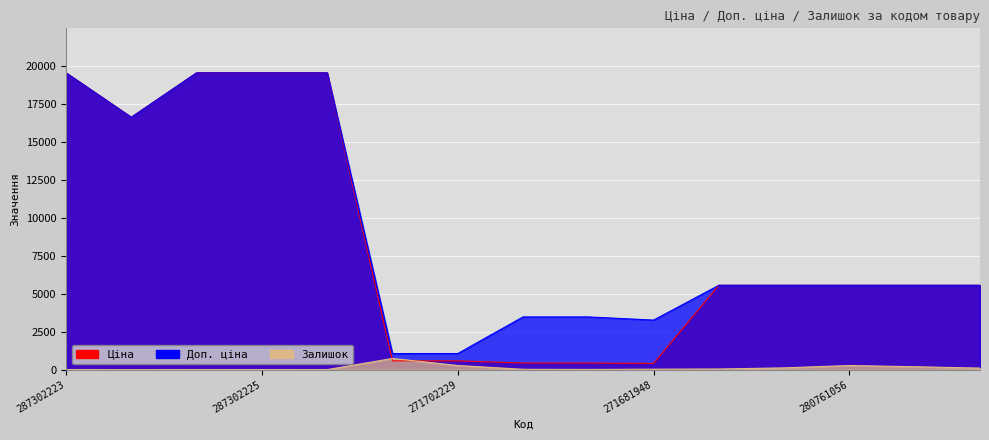

How many lines are shown in the chart?

3